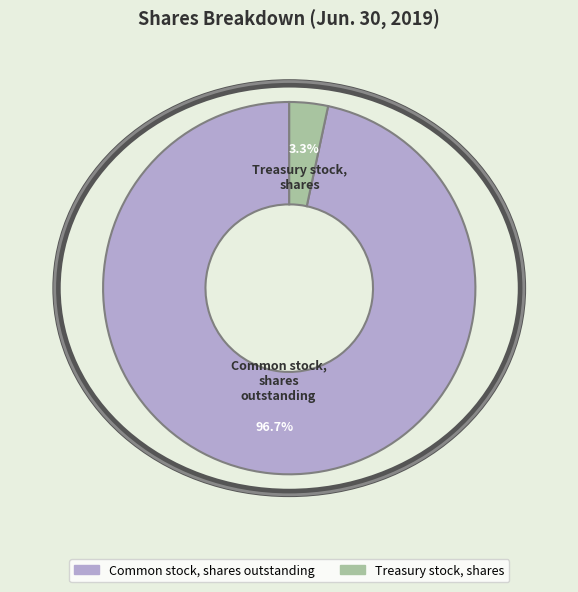

Rank the categories by value from lowest to highest.

Treasury stock, shares, Common stock, shares outstanding